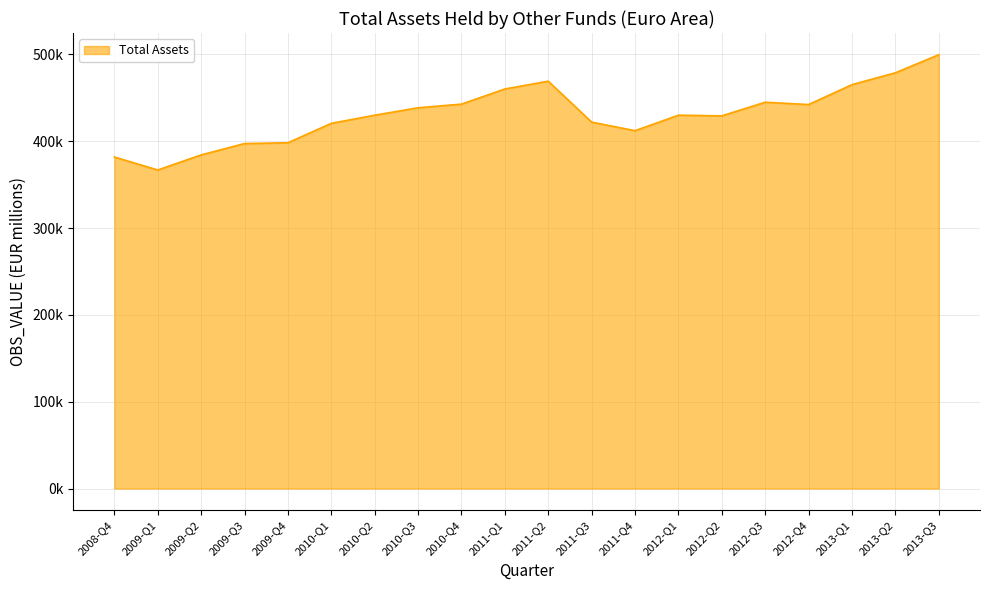

What is the value of the 17th point from the left?

442267.6